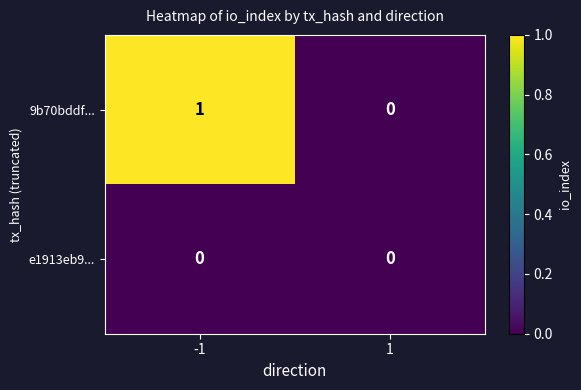

Rank the categories by 9b70bddf... value from highest to lowest.

-1, 1